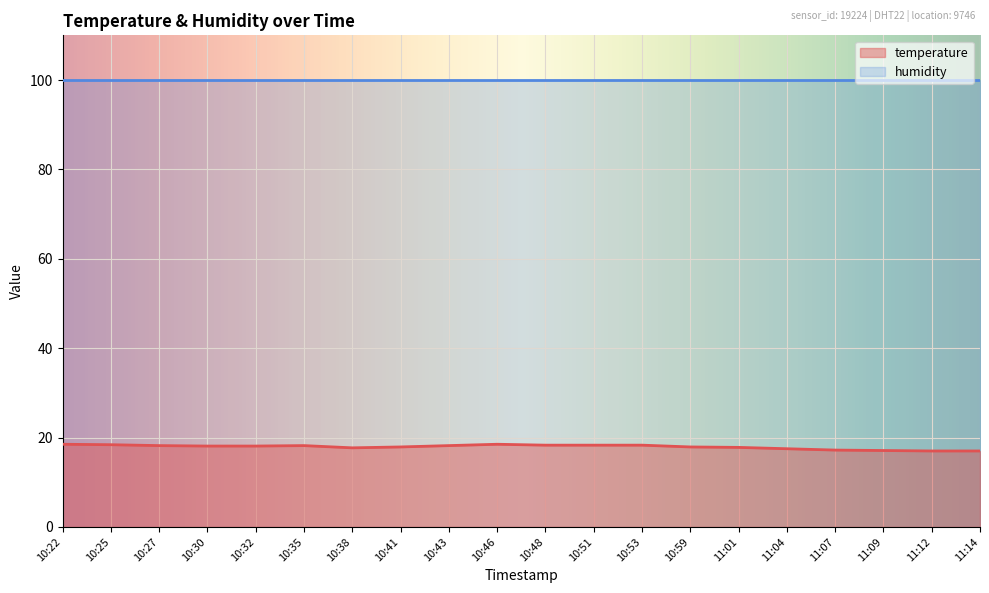

Reading left to right, what are all the values shown in this chart?

10:22=18.5	10:25=18.4	10:27=18.2	10:30=18.1	10:32=18.1	10:35=18.2	10:38=17.7	10:41=17.9	10:43=18.2	10:46=18.5	10:48=18.3	10:51=18.3	10:53=18.3	10:59=17.9	11:01=17.8	11:04=17.5	11:07=17.2	11:09=17.1	11:12=17.0	11:14=17.0